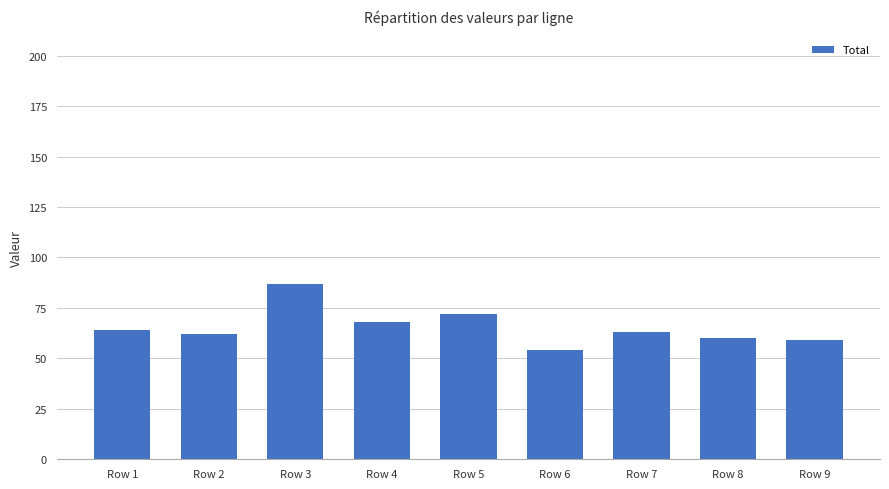

The chart shows a value of 37 at Row 1. True or false?

False